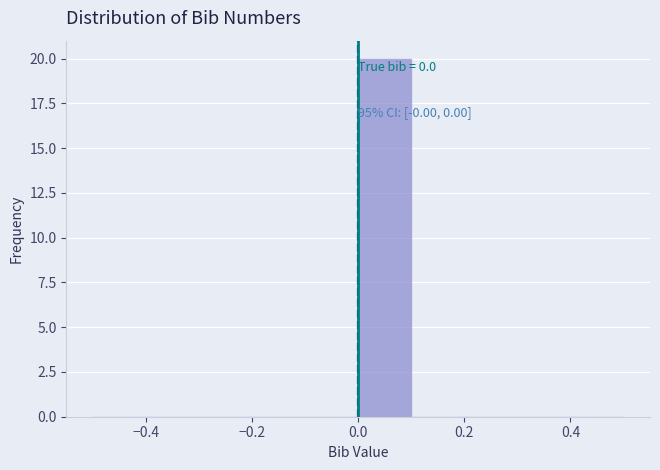

Which range on the x-axis has the tallest bar?

0.0 to 0.1